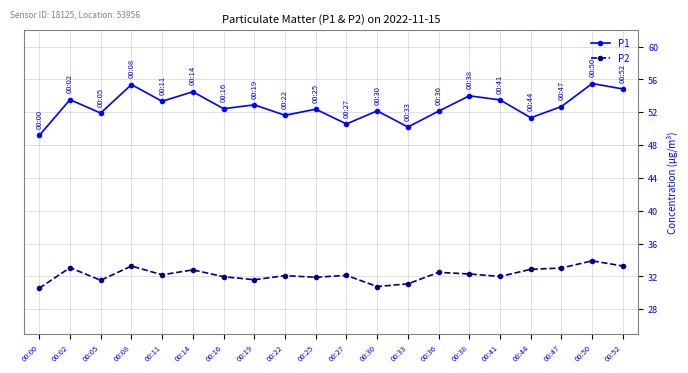

Which series has the largest total across all categories?

P1